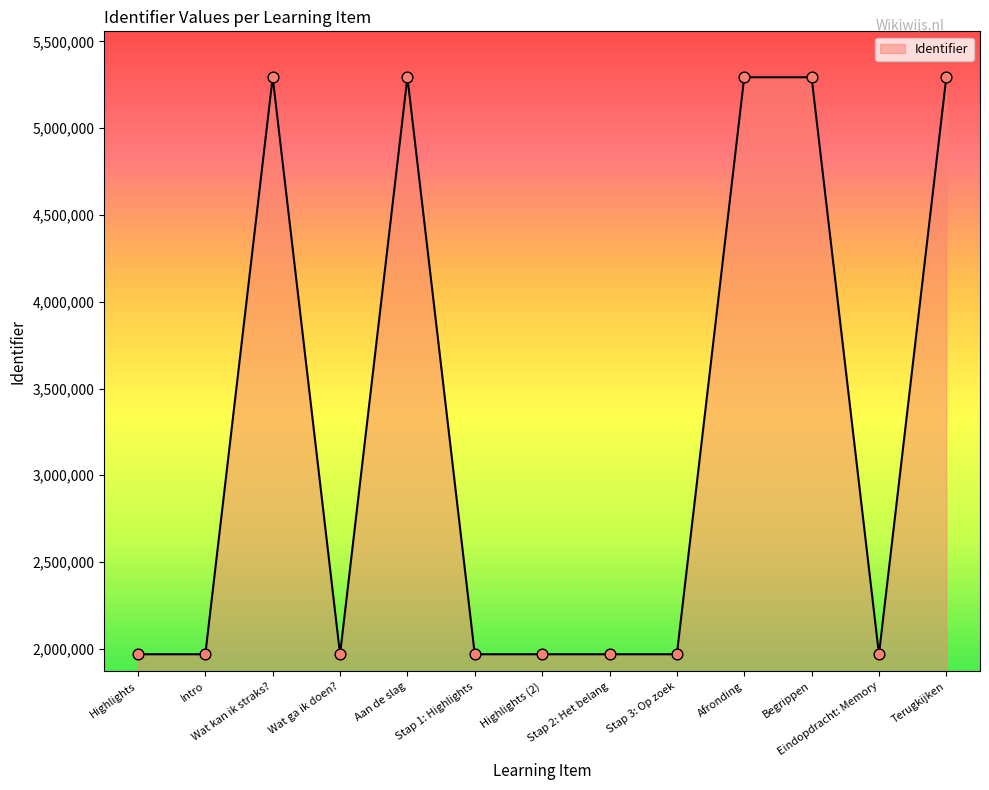

What is the change in value from Wat ga ik doen? to Aan de slag?

+3324645